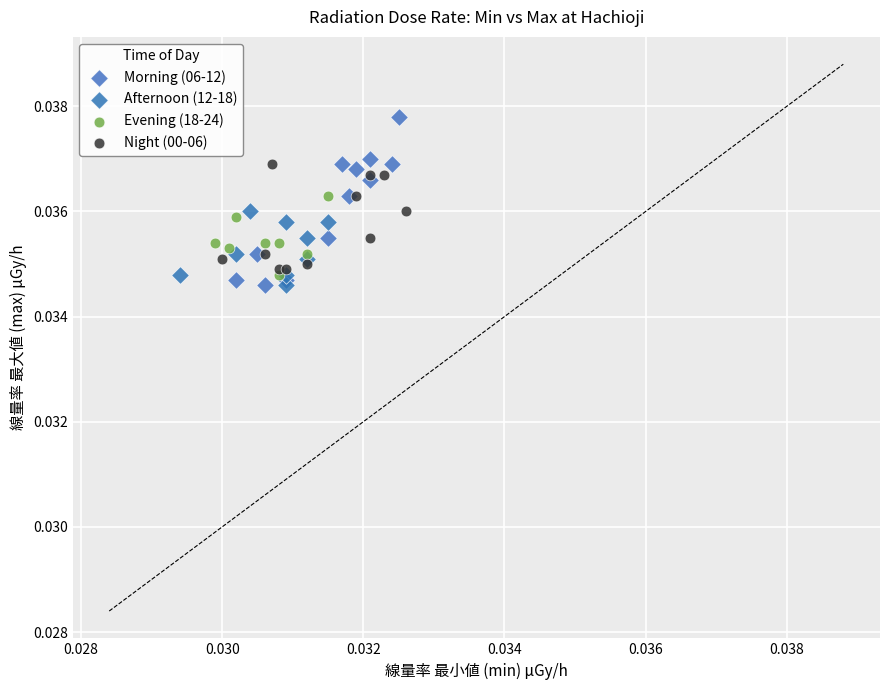

Which series contains the highest Y value?

Morning (06-12)